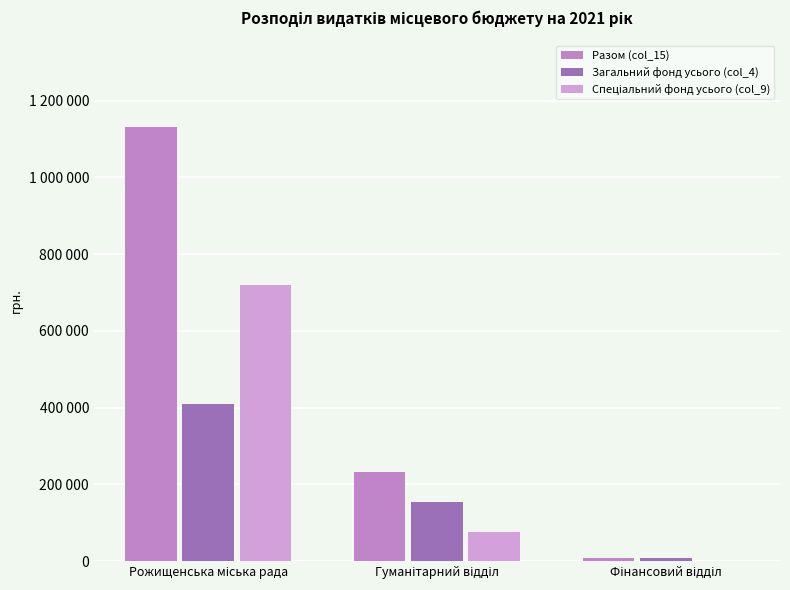

Where is Разом (col_15) nearest to the value 569500?

Гуманітарний відділ